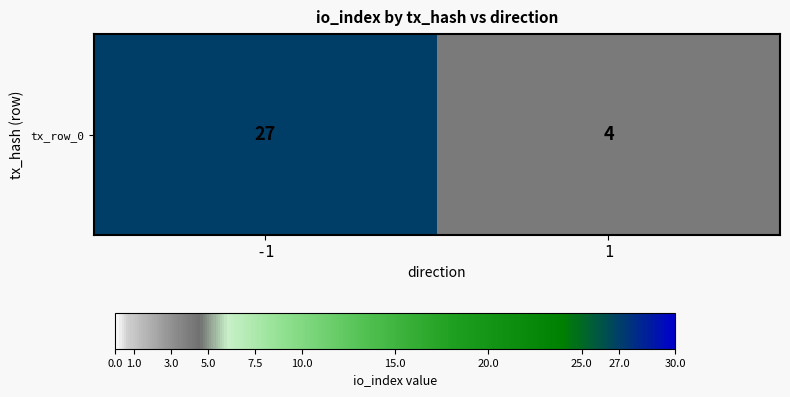

List the labels in order of value, smallest first.

1, -1